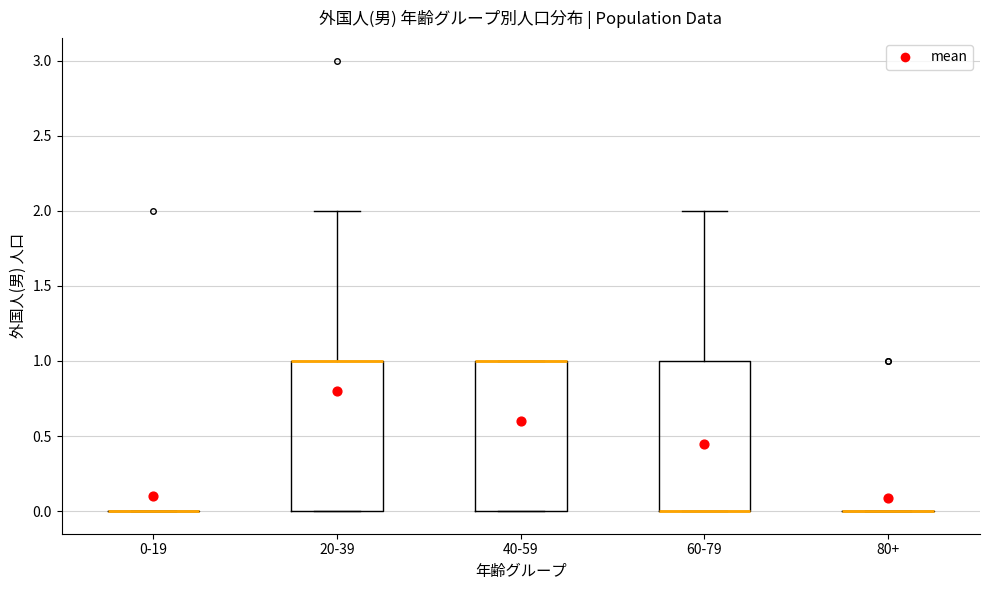

Reading left to right, read every box against the y-axis: the position of its median line, the range the box covers, and the ends of its whiskers. The values are not printed on the chart, so give them approximately, as read against the axis.

0-19: box collapsed to a line at 0, whiskers 0 to 0
20-39: median 1 (drawn on the box's upper edge), box 0 to 1, whiskers 0 to 2
40-59: median 1 (drawn on the box's upper edge), box 0 to 1, whiskers 0 to 1
60-79: median 0 (drawn on the box's lower edge), box 0 to 1, whiskers 0 to 2
80+: box collapsed to a line at 0, whiskers 0 to 0